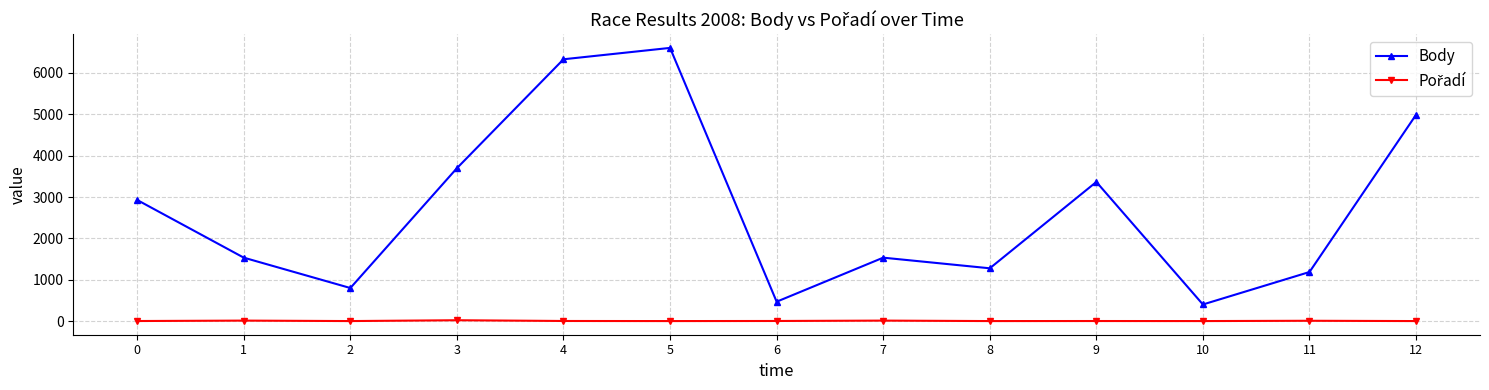

Which series has the largest range (max minus min)?

Body